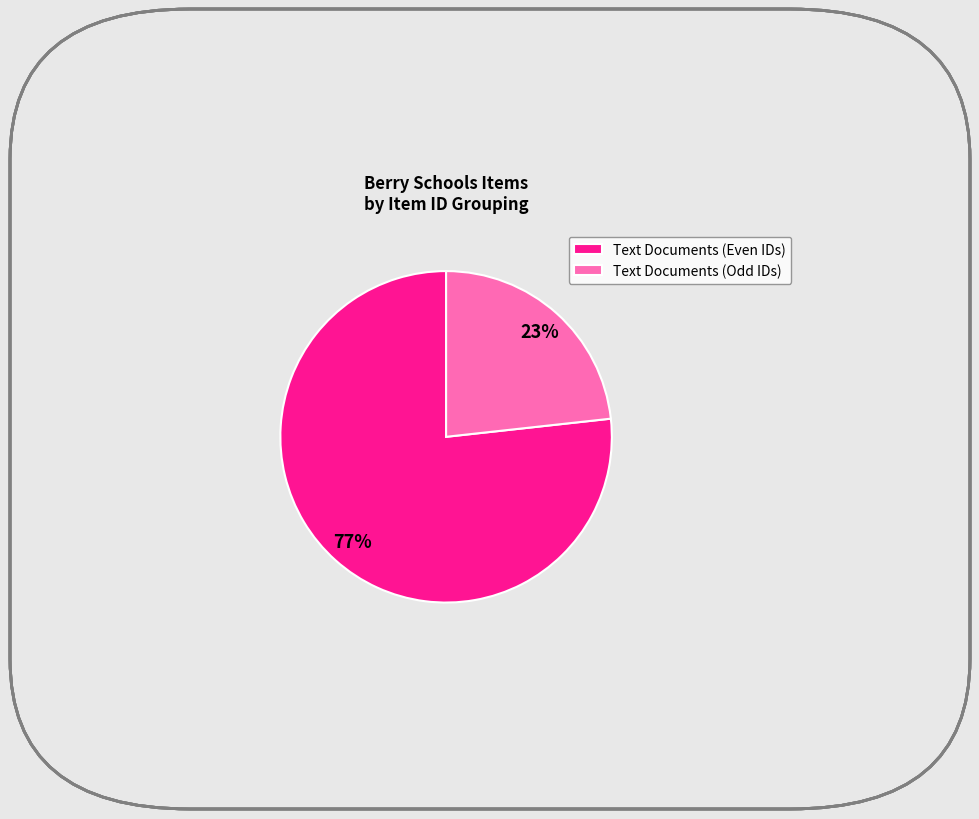

Combined, do Text Documents (Even IDs) and Text Documents (Odd IDs) account for over 50%?

Yes